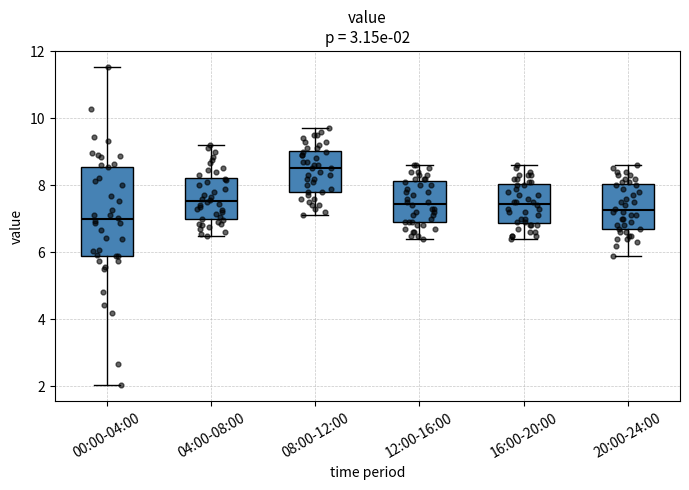

Which box is the tallest, from its lower edge to its upper edge?

00:00-04:00